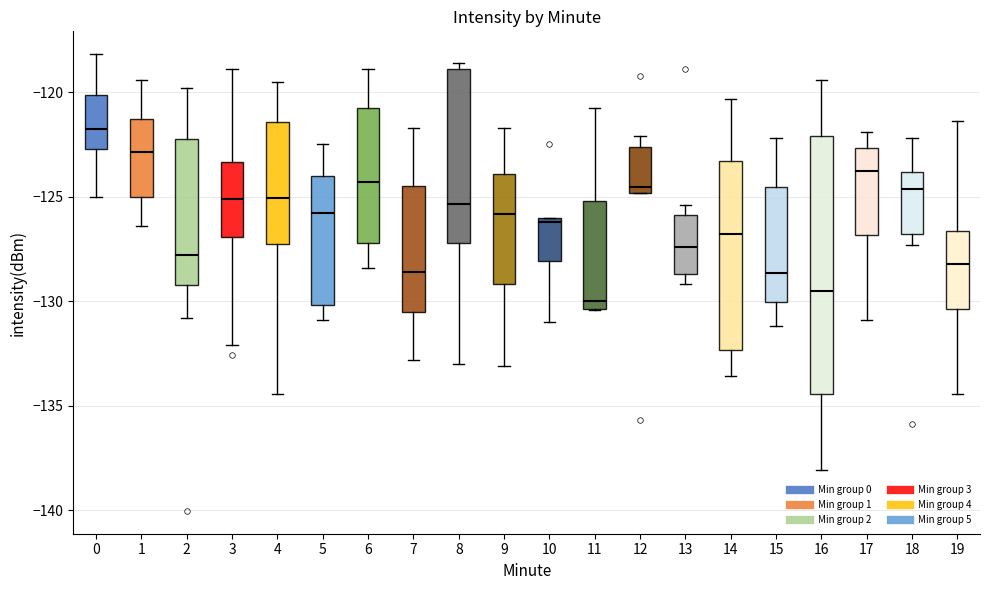

Reading left to right, transcribe this box plot: for each box, give where its median line is, the range the box spans, and where its two whiskers end, as read against the y-axis. The values are not printed on the chart, so give them approximately, as read against the axis.

0: median -122.0, box -122.5 to -120.0, whiskers -125.0 to -118.0
1: median -123.0, box -125.0 to -121.5, whiskers -126.5 to -119.5
2: median -128.0, box -129.0 to -122.0, whiskers -131.0 to -120.0
3: median -125.0, box -127.0 to -123.5, whiskers -132.0 to -119.0
4: median -125.0, box -127.5 to -121.5, whiskers -134.5 to -119.5
5: median -126.0, box -130.0 to -124.0, whiskers -131.0 to -122.5
6: median -124.5, box -127.0 to -121.0, whiskers -128.5 to -119.0
7: median -128.5, box -130.5 to -124.5, whiskers -133.0 to -121.5
8: median -125.5, box -127.0 to -119.0, whiskers -133.0 to -118.5
9: median -126.0, box -129.0 to -124.0, whiskers -133.0 to -121.5
10: median -126.0 (just below the box's upper edge), box -128.0 to -126.0, whiskers -131.0 to -126.0
11: median -130.0, box -130.5 to -125.0, whiskers -130.5 to -121.0
12: median -124.5, box -125.0 to -122.5, whiskers -125.0 to -122.0
13: median -127.5, box -128.5 to -126.0, whiskers -129.0 to -125.5
14: median -127.0, box -132.5 to -123.5, whiskers -133.5 to -120.5
15: median -128.5, box -130.0 to -124.5, whiskers -131.0 to -122.0
16: median -129.5, box -134.5 to -122.0, whiskers -138.0 to -119.5
17: median -124.0, box -127.0 to -122.5, whiskers -131.0 to -122.0
18: median -124.5, box -127.0 to -124.0, whiskers -127.5 to -122.0
19: median -128.0, box -130.5 to -126.5, whiskers -134.5 to -121.5